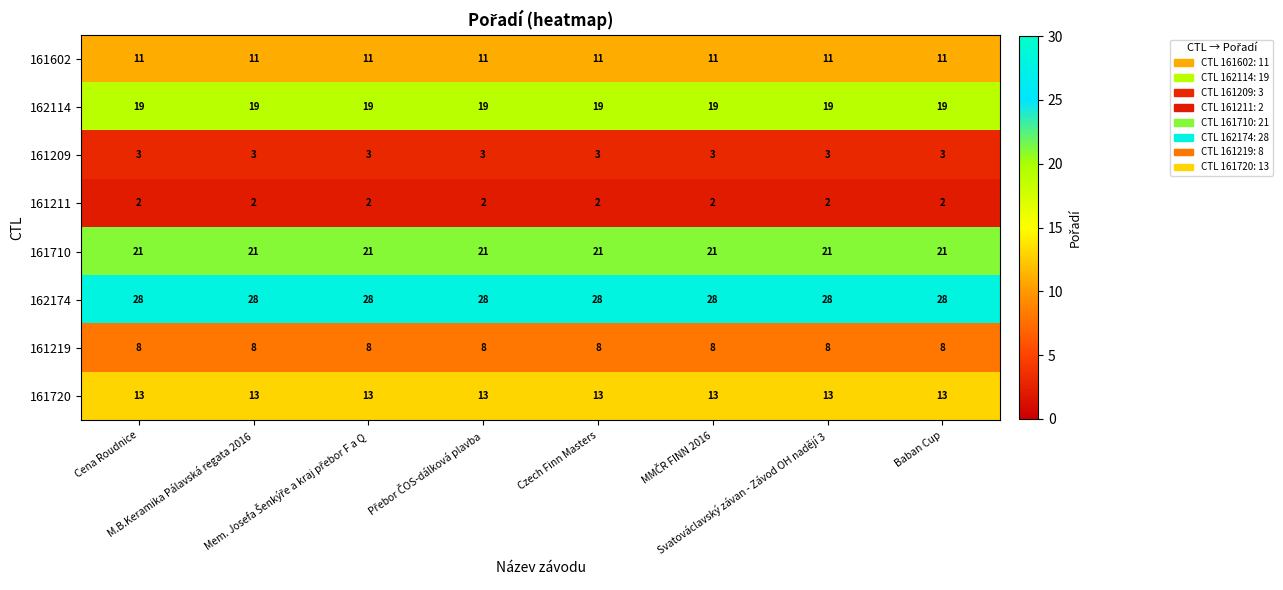

What is the sum of all 162114 values?

152